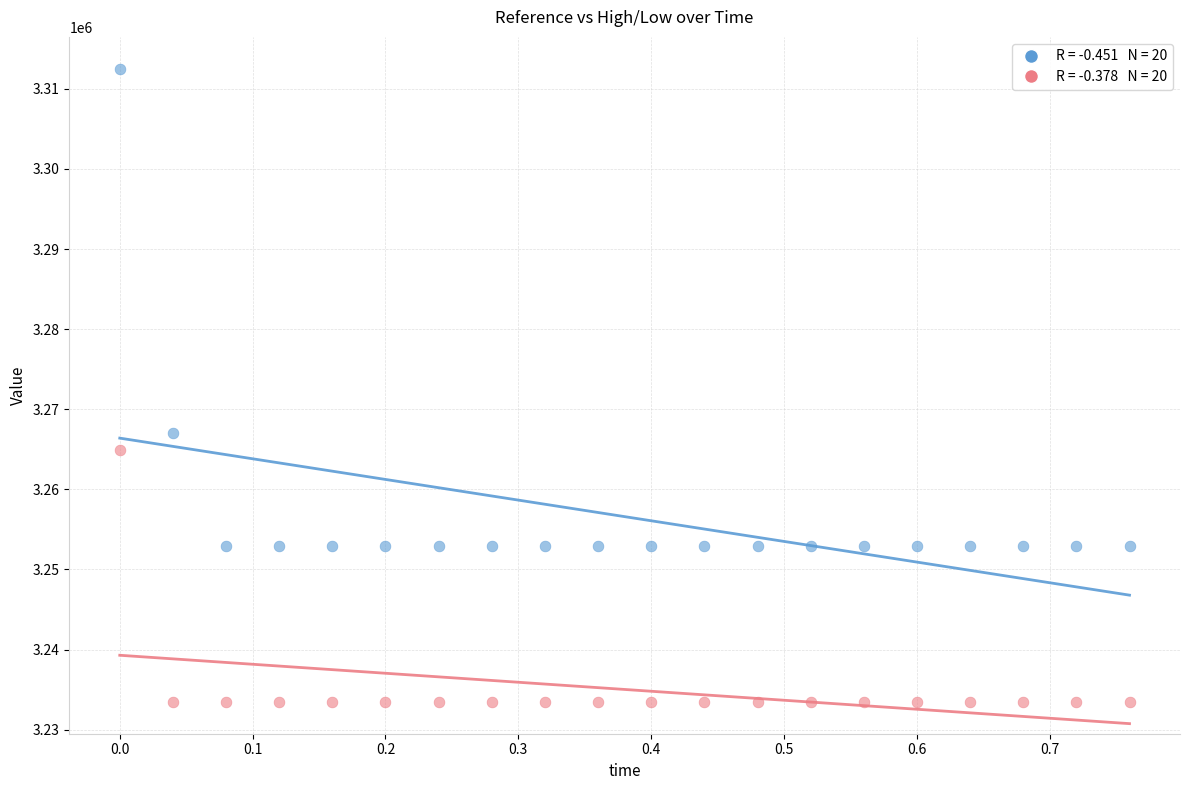

Across all series, what Y value is closest to 3272986?

3266992.8